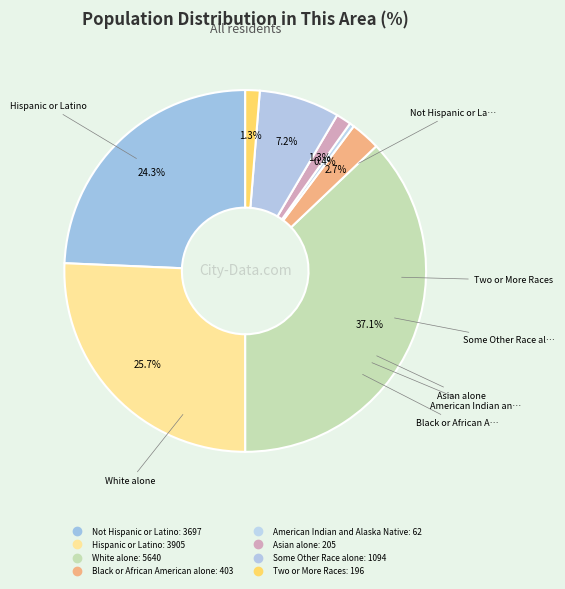

Which has a higher value, Hispanic or Latino or Black or African American alone?

Hispanic or Latino